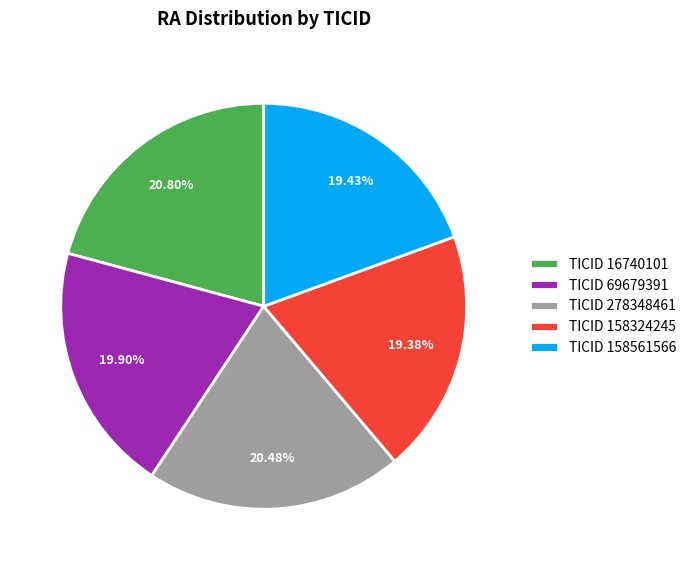

Between TICID 69679391 and TICID 158324245, which is larger?

TICID 69679391